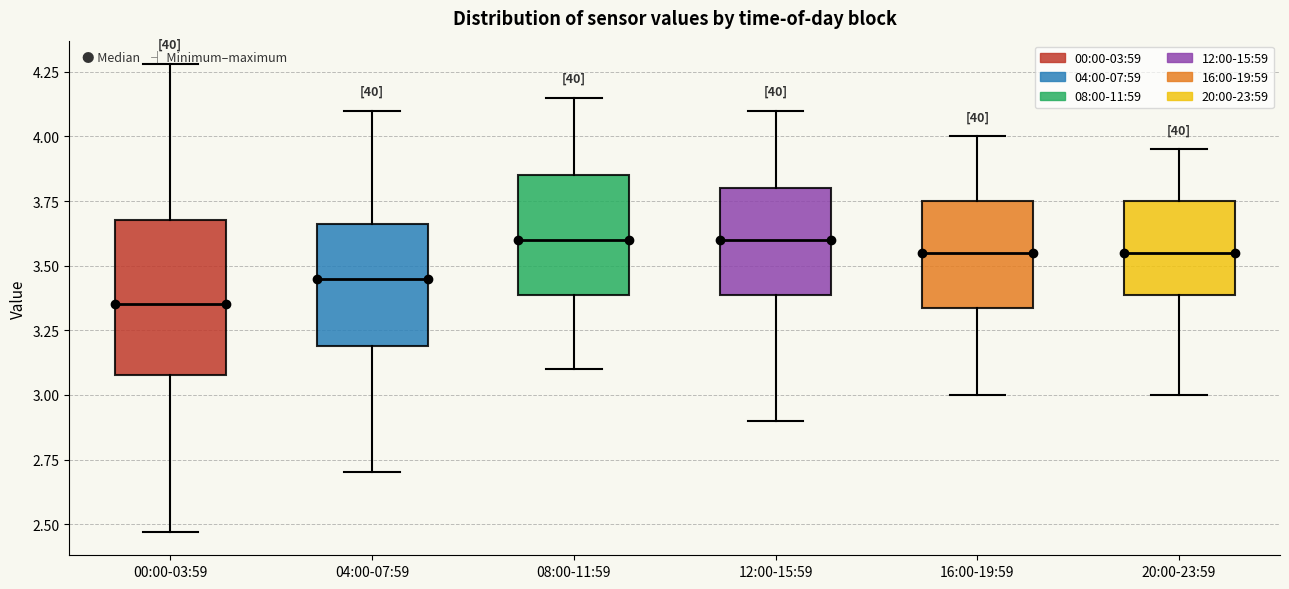

Which box is the tallest, from its lower edge to its upper edge?

00:00-03:59